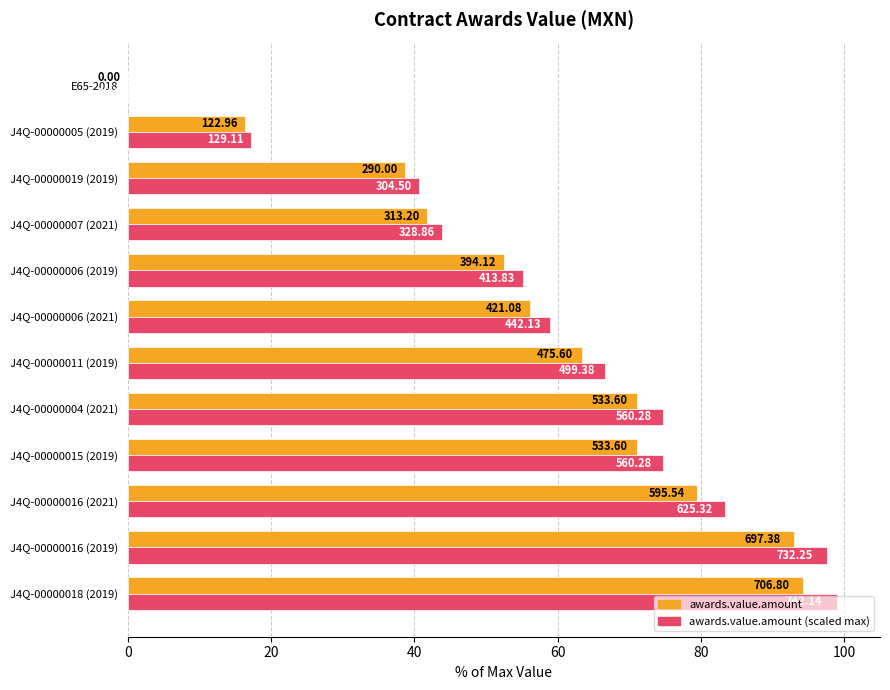

What are all the series names shown in the legend?

awards.value.amount, awards.value.amount (scaled max)